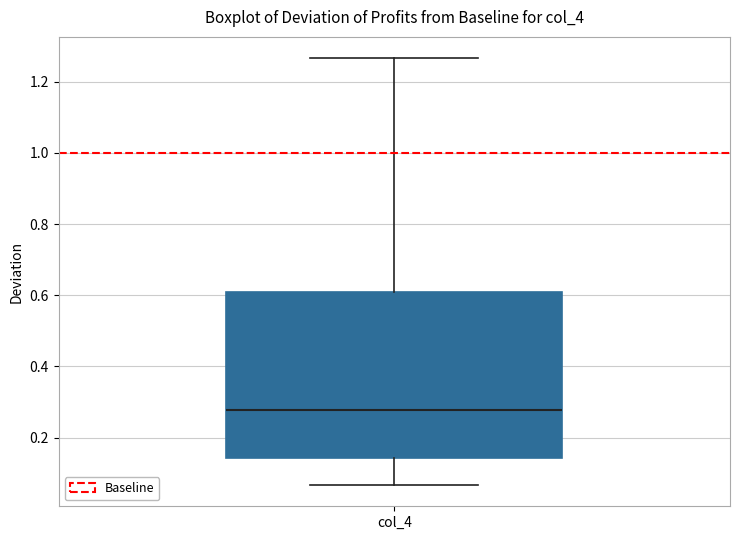

Read this box plot against the y-axis: the position of the median line, the range covered by the box, and the ends of both whiskers. The values are not printed on the chart, so give them approximately, as read against the axis.

median 0.28, box 0.14 to 0.60, whiskers 0.06 to 1.26